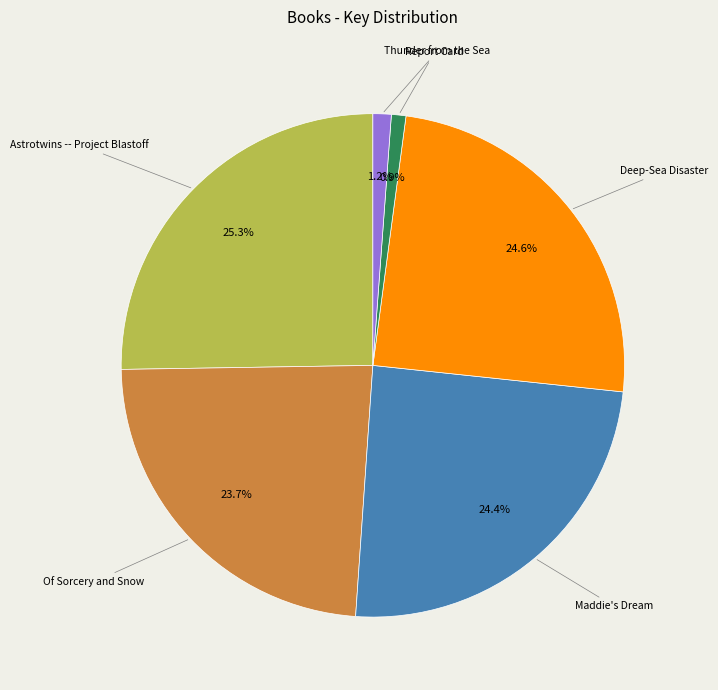

Is there any slice that represents more than half of the pie?

No